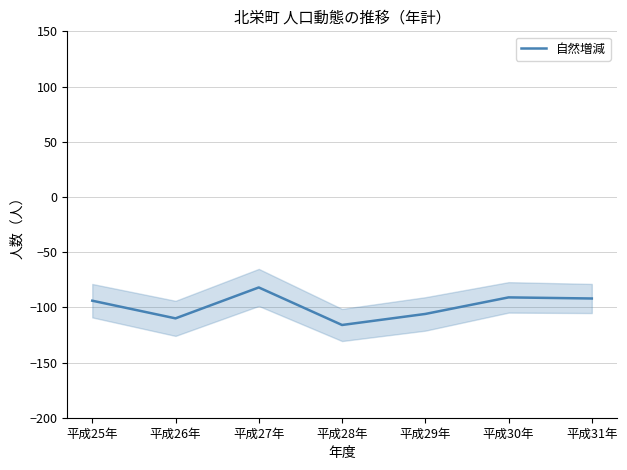

Reading right to left, list all the values displayed in this chart.

-92	-91	-106	-116	-82	-110	-94